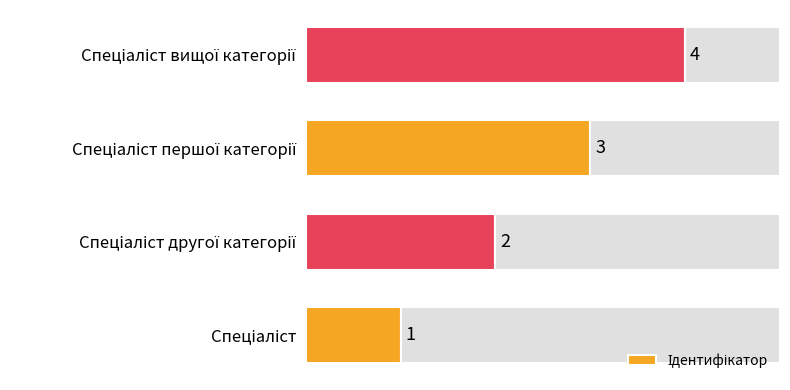

What is the difference between the maximum and minimum values?

3